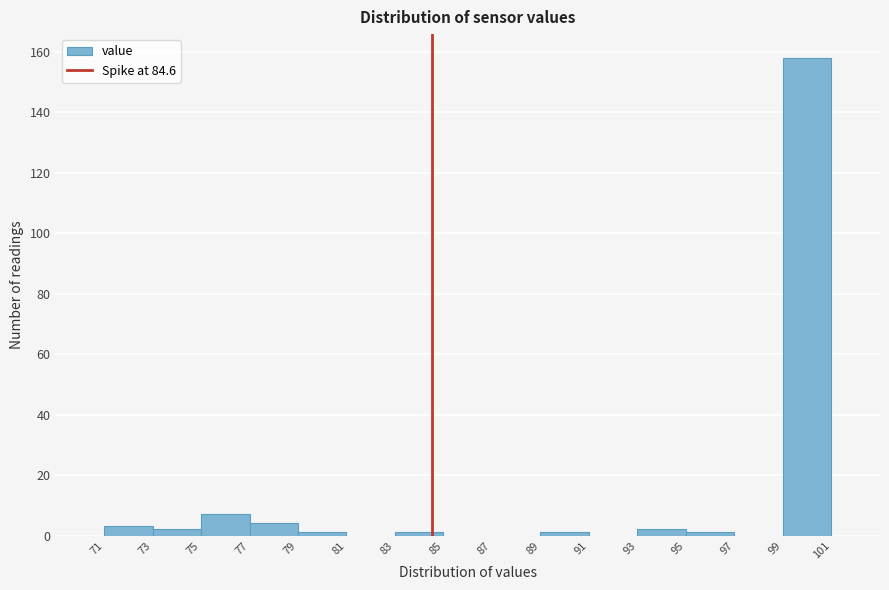

Reading left to right, list every bar in this chart as the range it spans on the x-axis followed by its height. The values are not printed on the chart, so give them approximately, as read against the axis.

71 to 73: 4
73 to 75: 2
75 to 77: 8
77 to 79: 4
79 to 81: under 2
81 to 83: 0
83 to 85: under 2
85 to 87: 0
87 to 89: 0
89 to 91: under 2
91 to 93: 0
93 to 95: 2
95 to 97: under 2
97 to 99: 0
99 to 101: 158